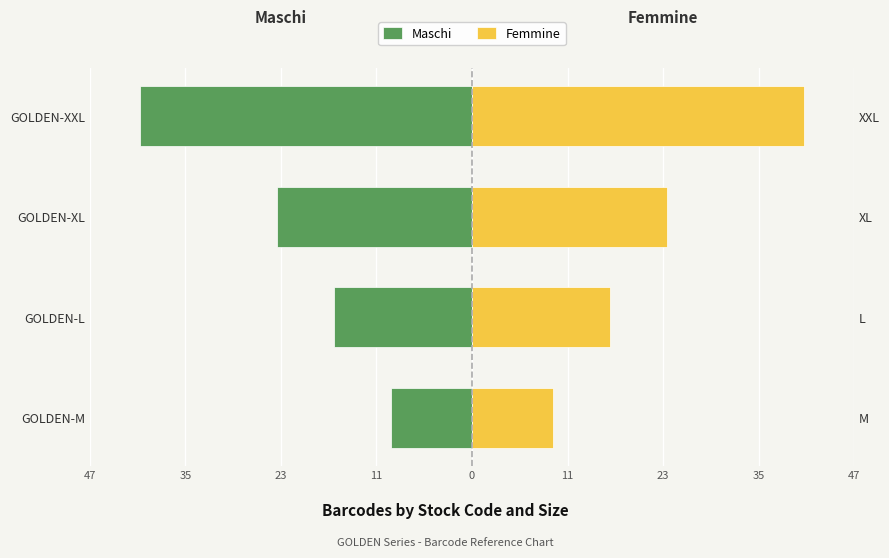

What is the average value of the Femmine series?

23